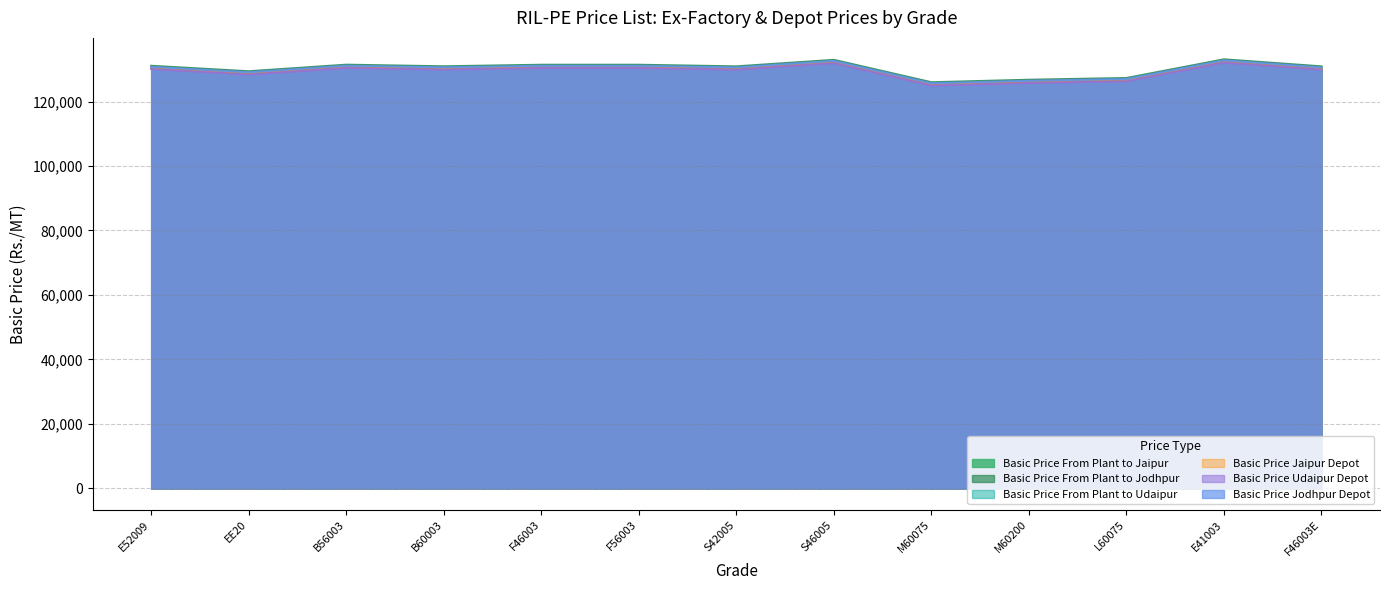

Rank the categories by Basic Price From Plant to Jaipur value from lowest to highest.

M60075, M60200, L60075, EE20, S42005, F46003E, B60003, E52009, F46003, F56003, B56003, S46005, E41003